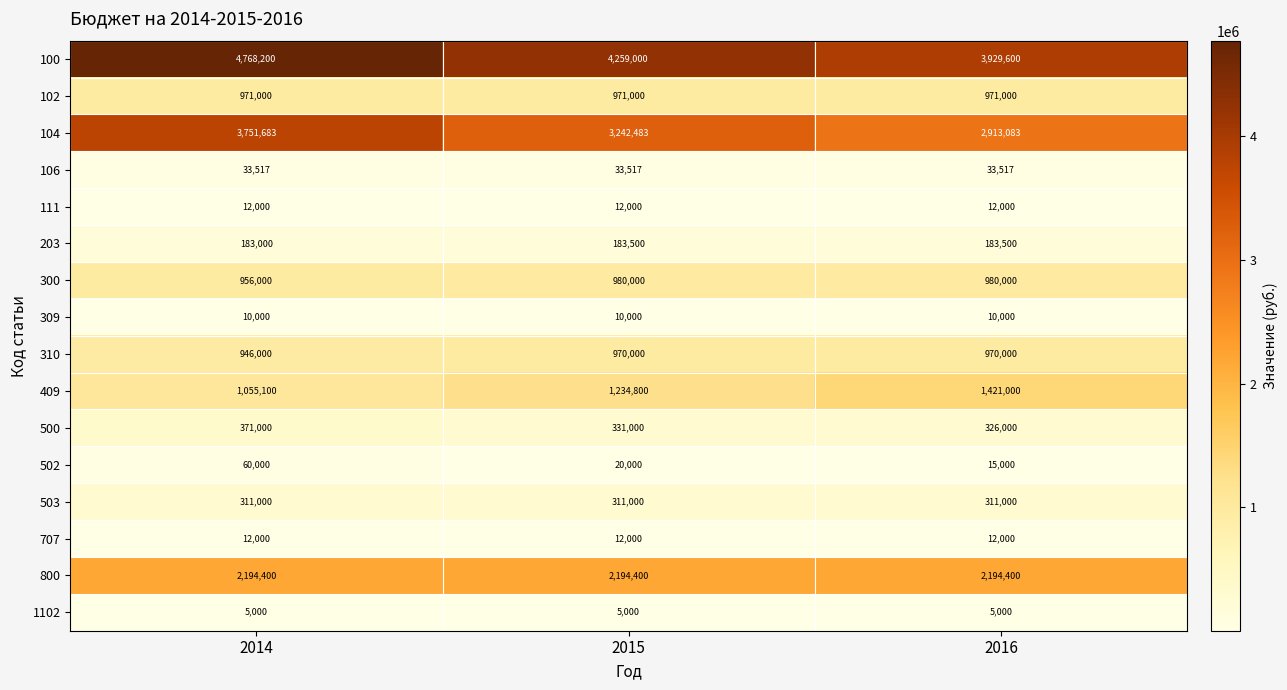

At how many categories does at least one series exceed 3682593?

3